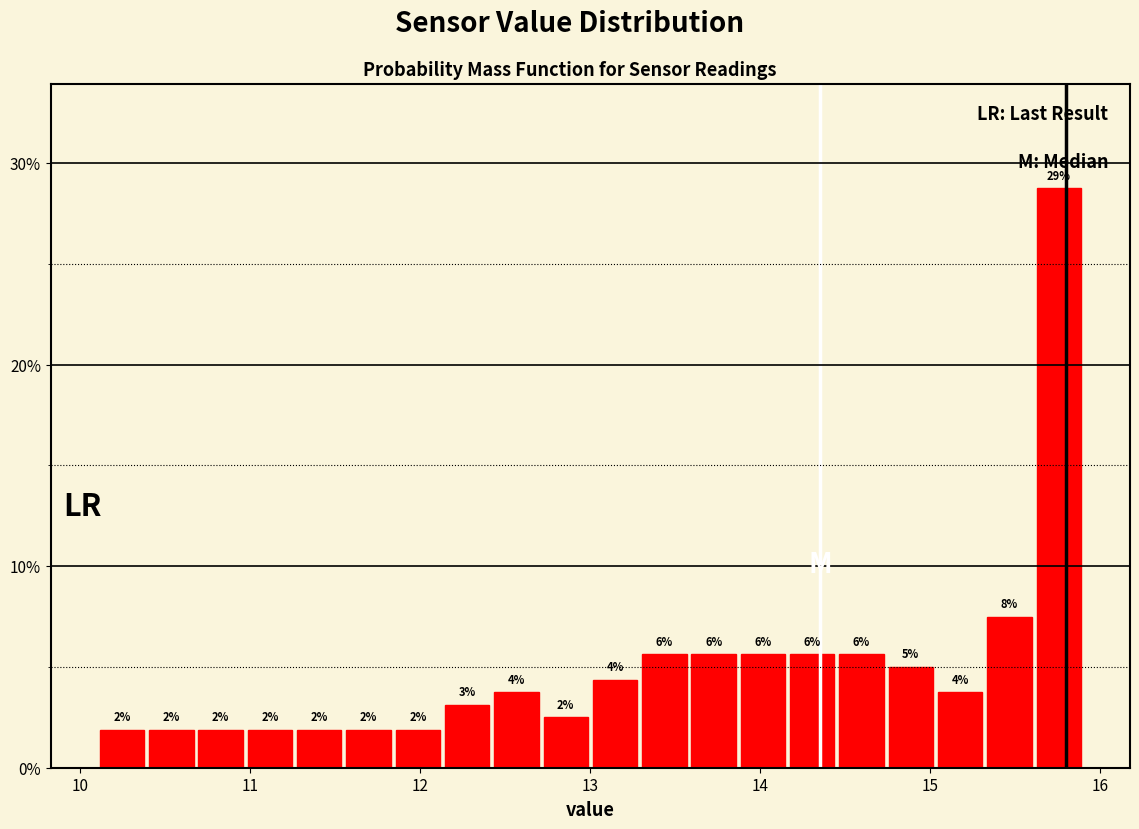

Around what value on the x-axis is the tallest bar? Give the approximate position of its centre, as read against the axis.

15.8